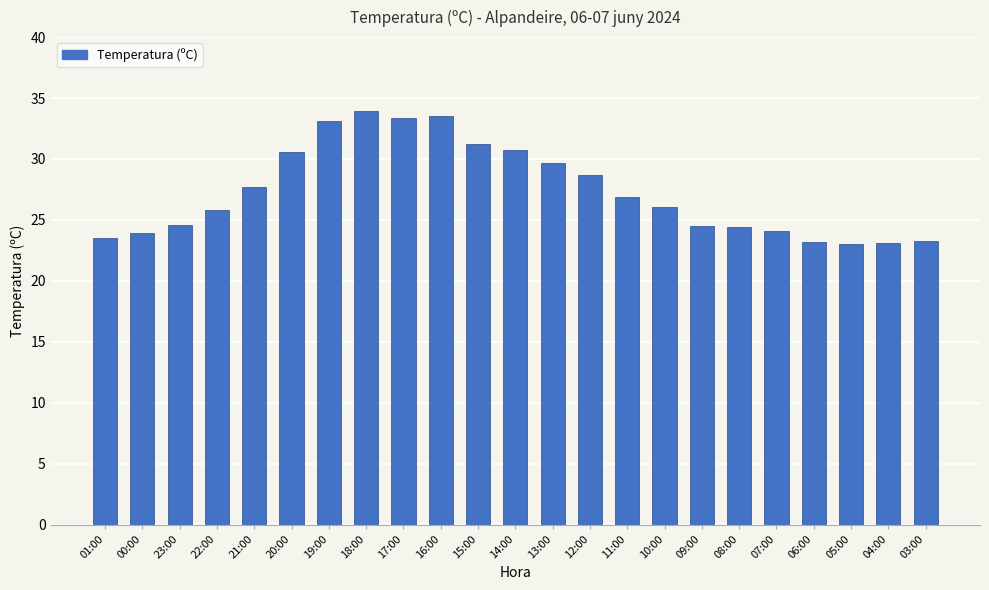

What is the difference between the second highest and minimum values?

10.5